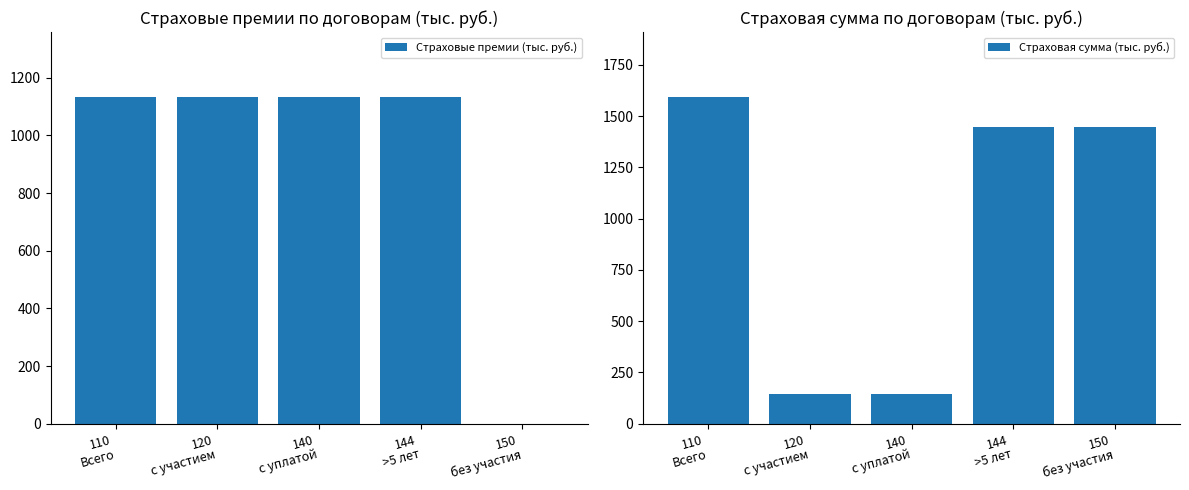

What is the total value across all series at 120
с участием?

1275.7